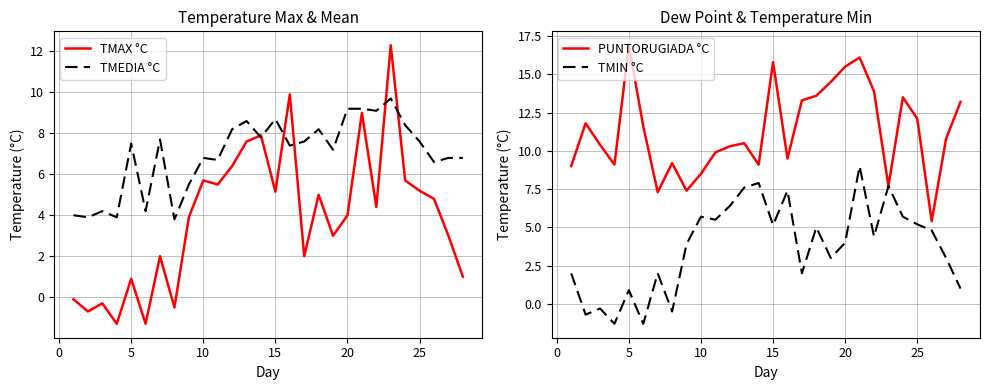

In TMEDIA °C, how many points are higher than both neighbors (excluding endpoints)?

8